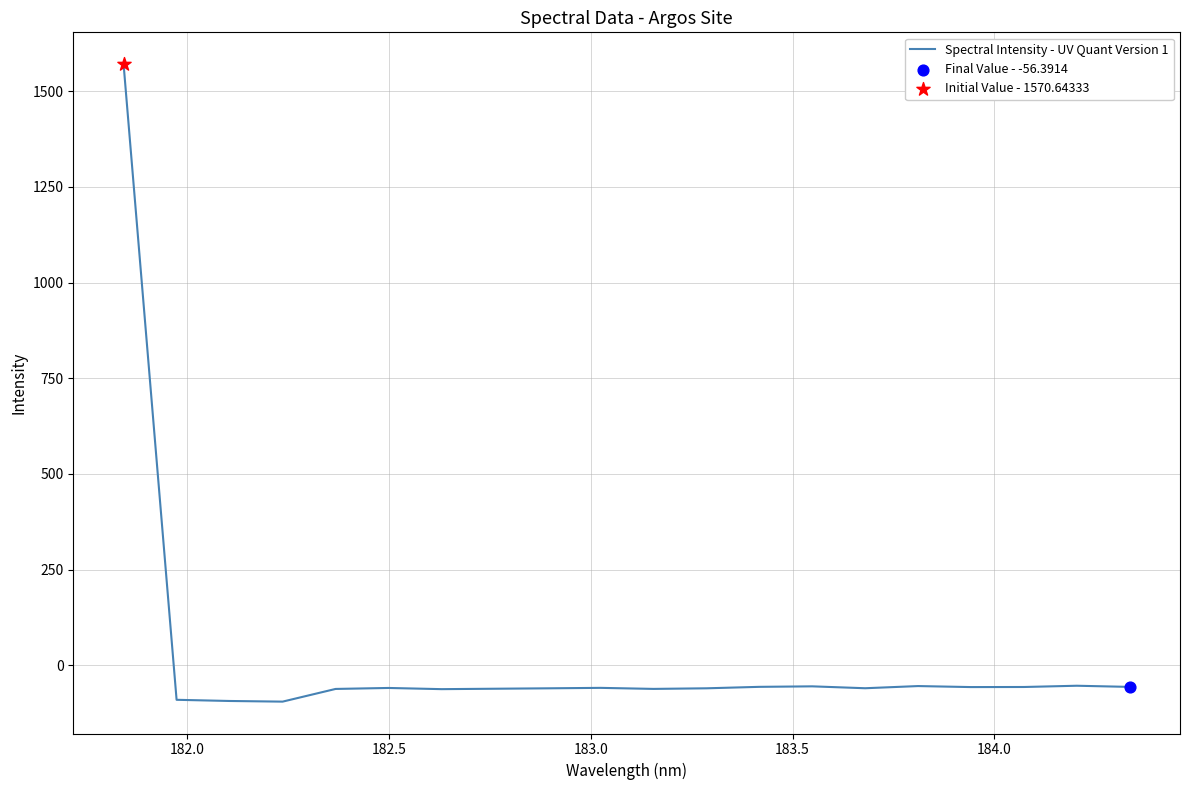

What is the greatest value displayed?

1570.6